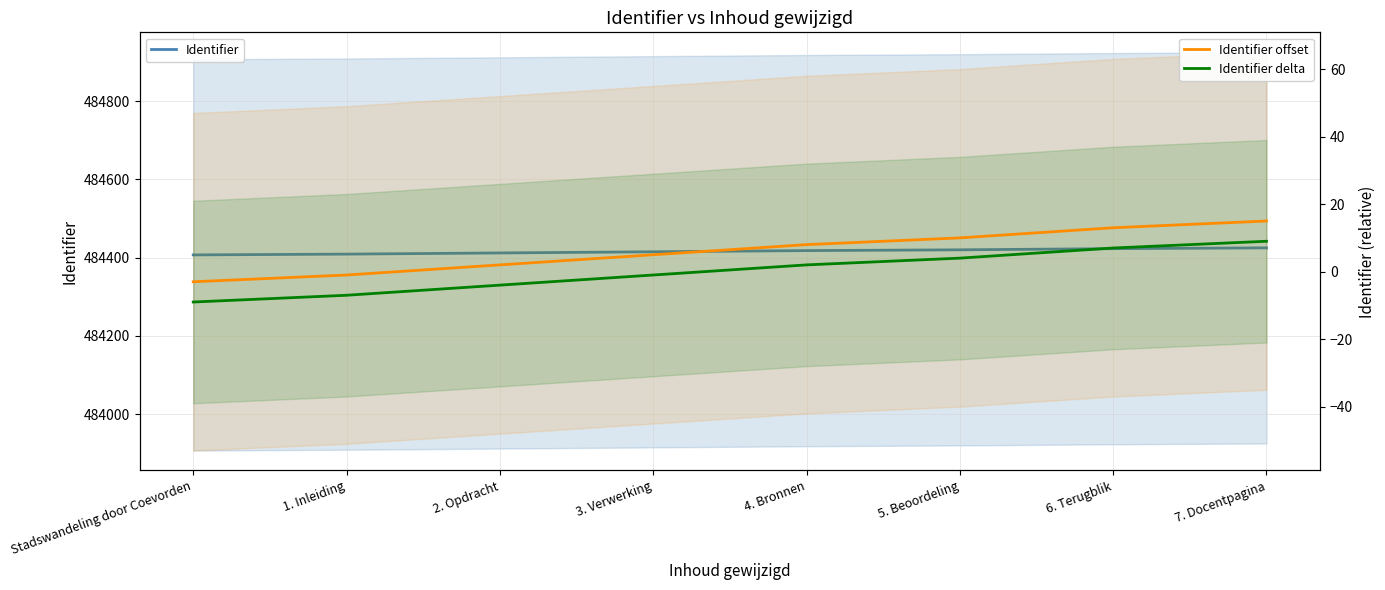

List the series in order of their peak value, lowest first.

Identifier delta, Identifier offset, Identifier